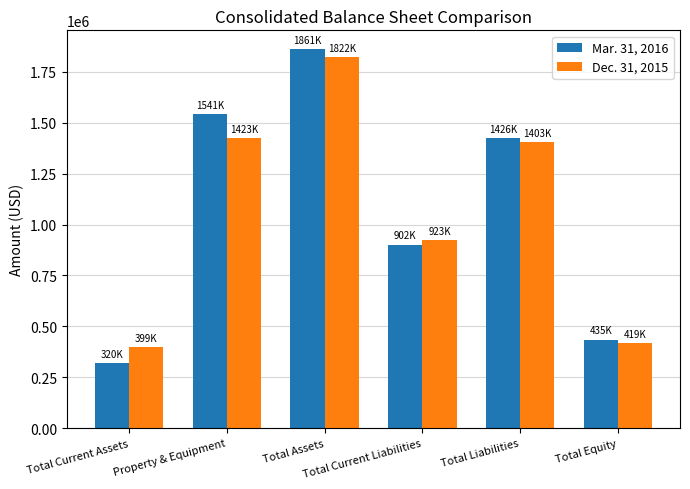

Which category has the highest value in the Mar. 31, 2016 series?

Total Assets